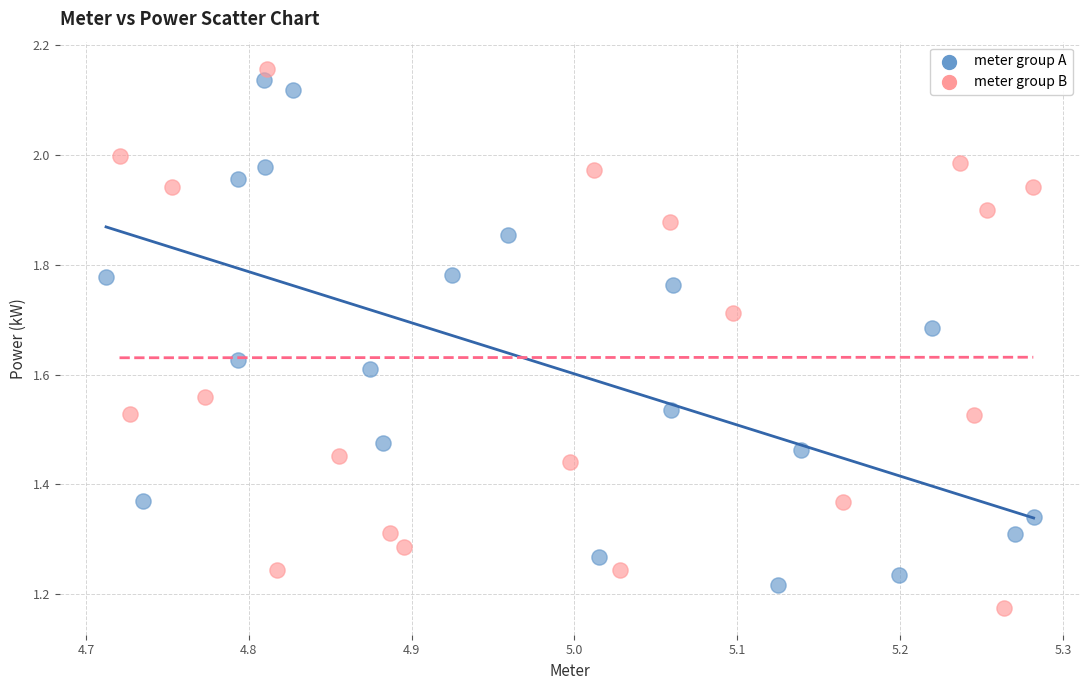

What are all the series names shown in the legend?

meter group A, meter group B